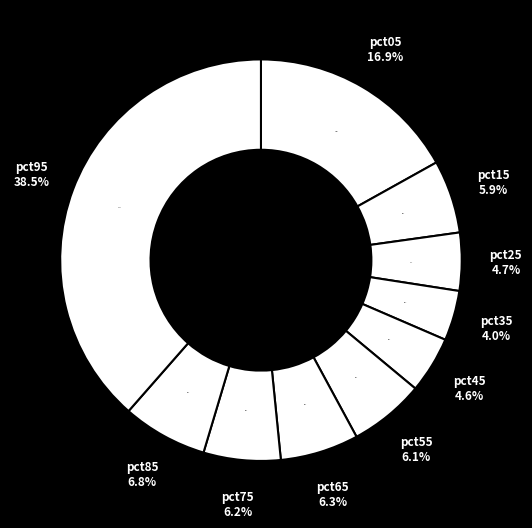

Does pct35 represent more than half of the total?

No